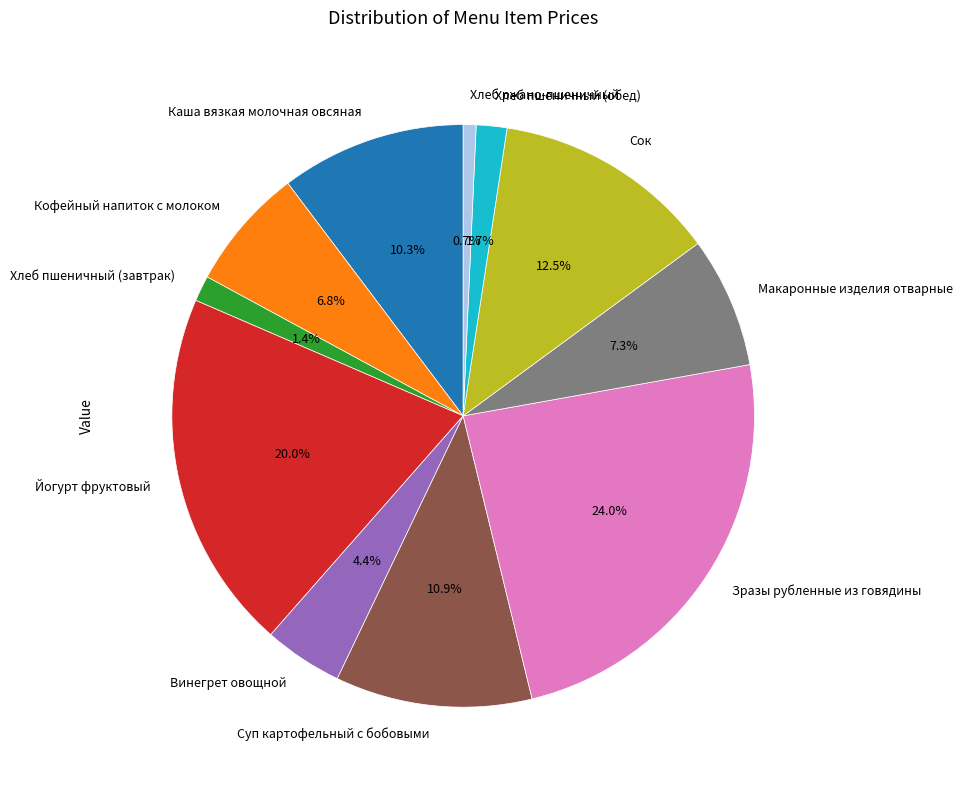

To the nearest percent, what percentage of the pie is Каша вязкая молочная овсяная?

10%